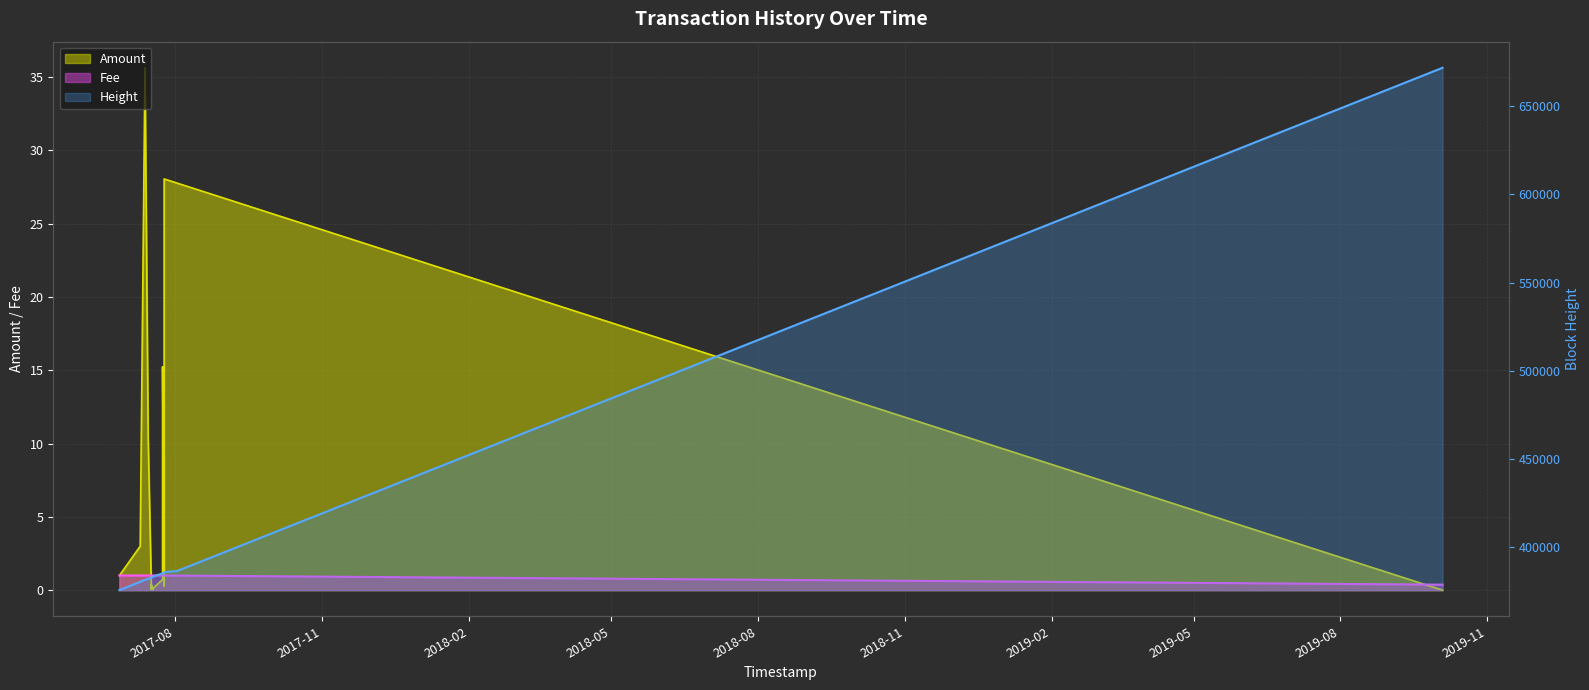

True or false: the data shows 546525 at 14.

False